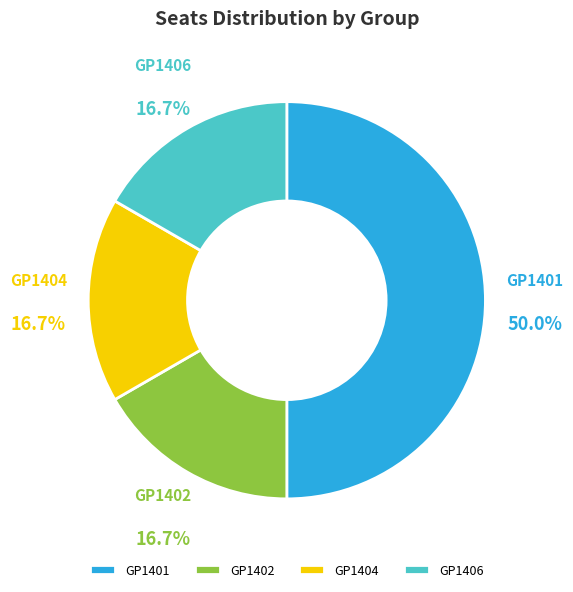

How many slices are in this pie chart?

4